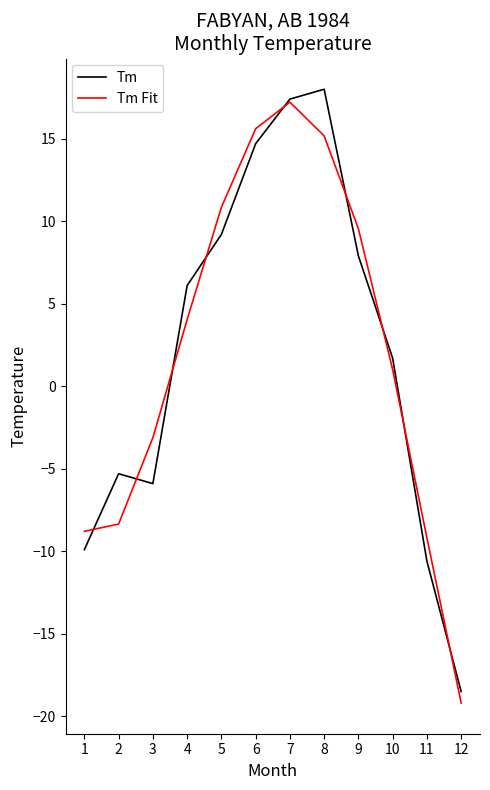

Which category has the highest value across all series?

8